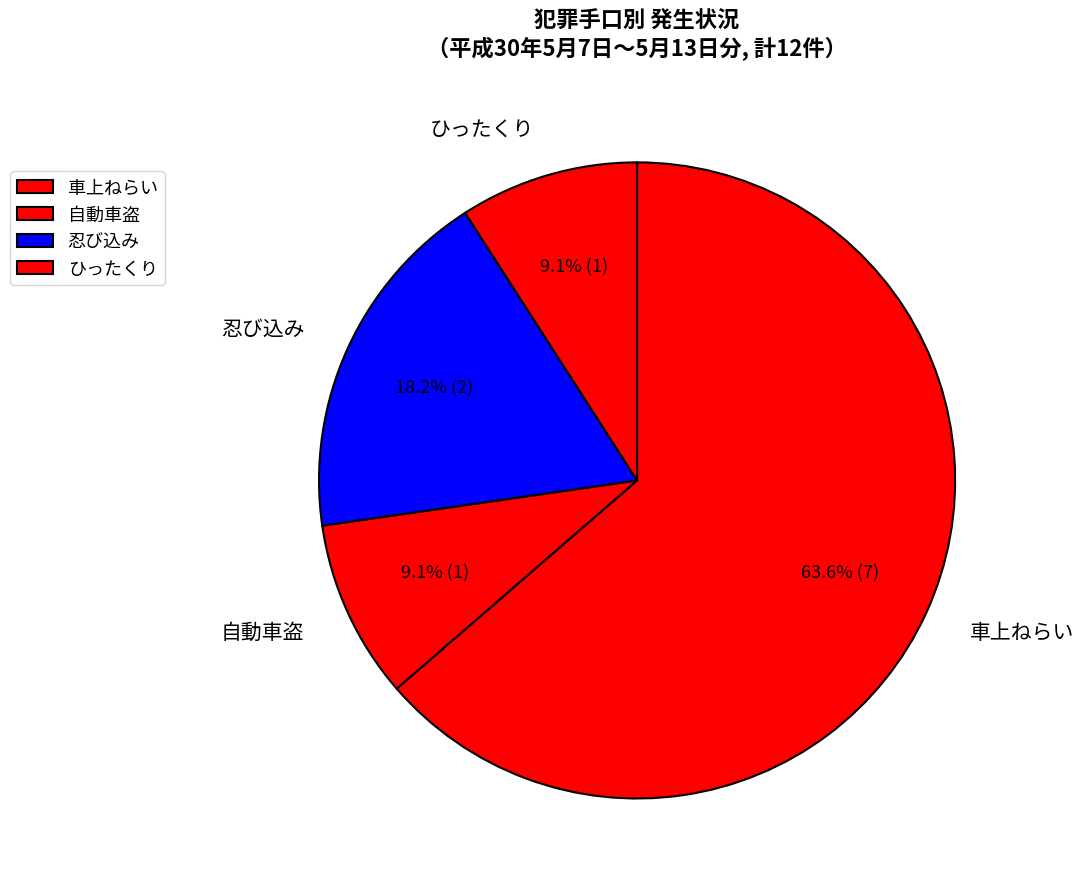

To the nearest percent, what percentage of the pie is 車上ねらい?

64%